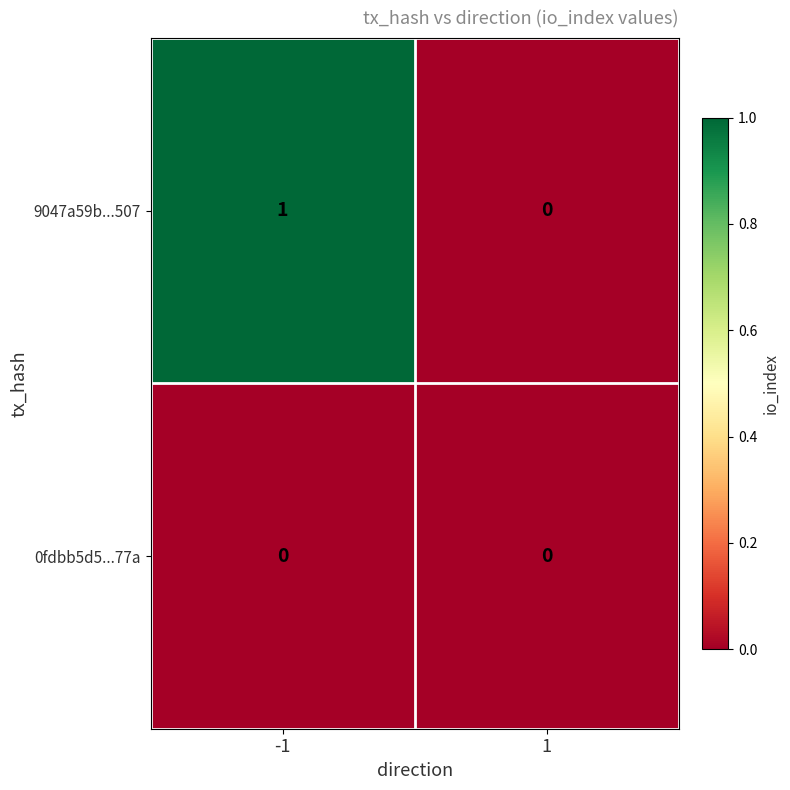

At which category is the sum across all series the highest?

-1